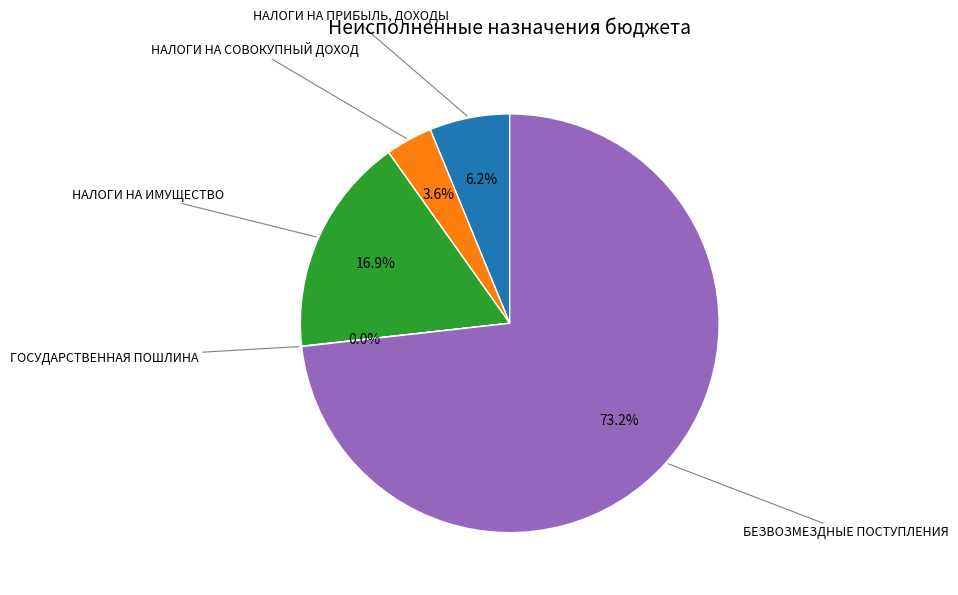

True or false: НАЛОГИ НА СОВОКУПНЫЙ ДОХОД accounts for 18% of the total.

False